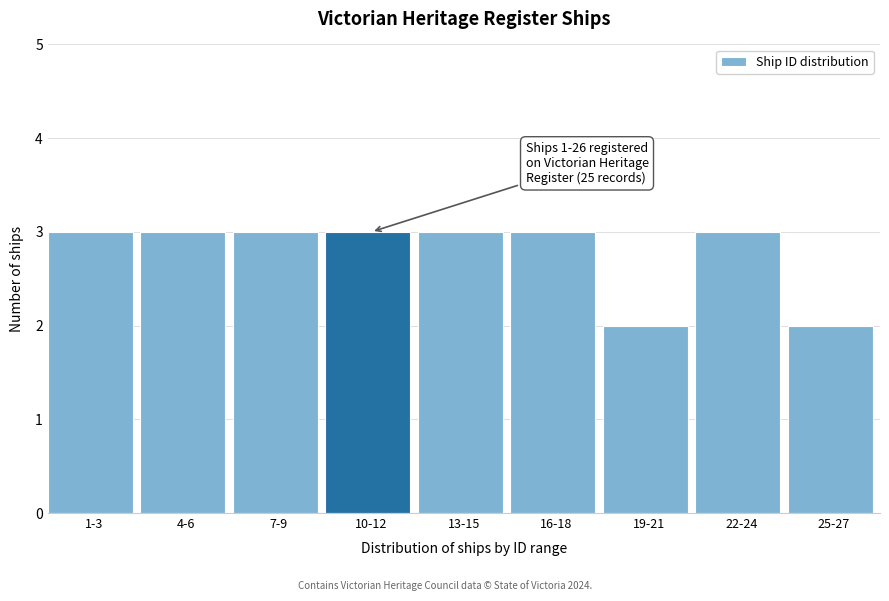

Reading left to right, extract all data points from this chart.

1-3=3	4-6=3	7-9=3	10-12=3	13-15=3	16-18=3	19-21=2	22-24=3	25-27=2